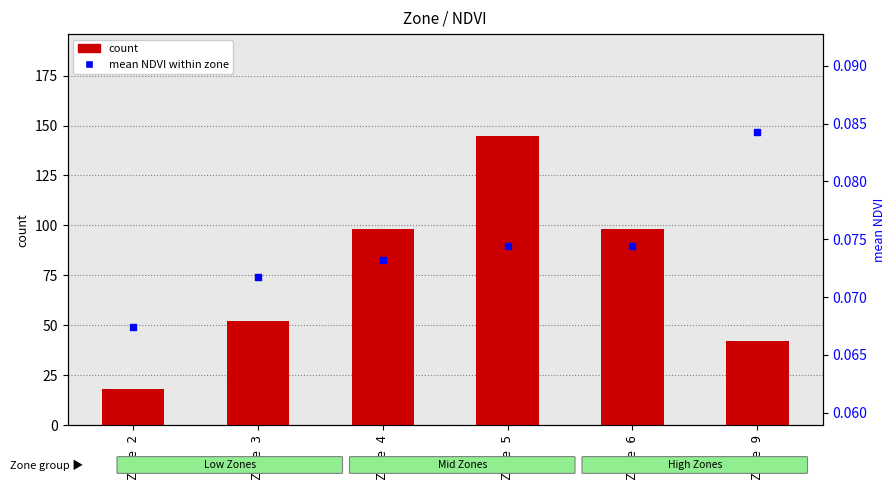

Which series has the largest total across all categories?

count